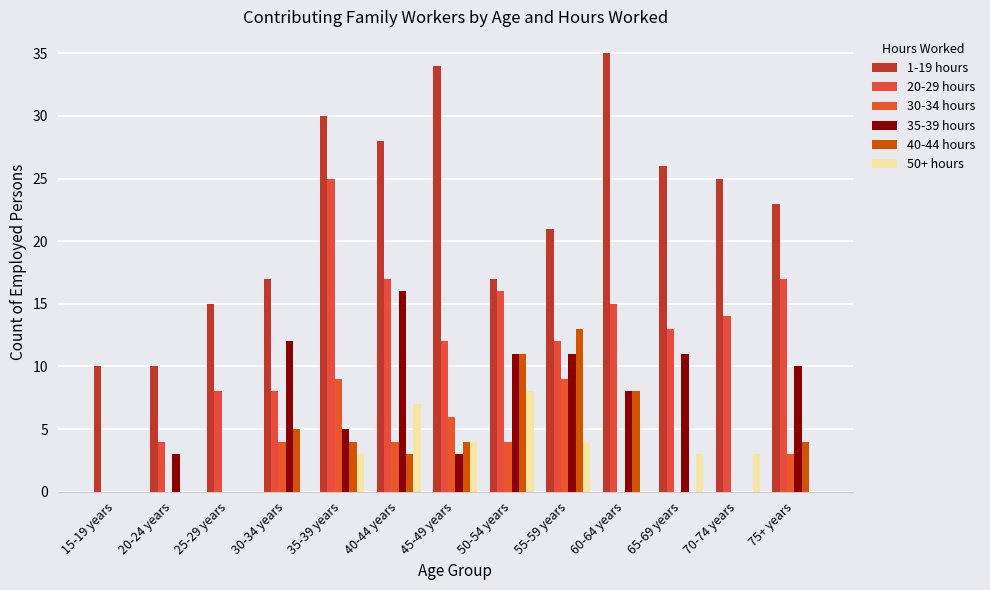

What is the average value of the 1-19 hours series?

22